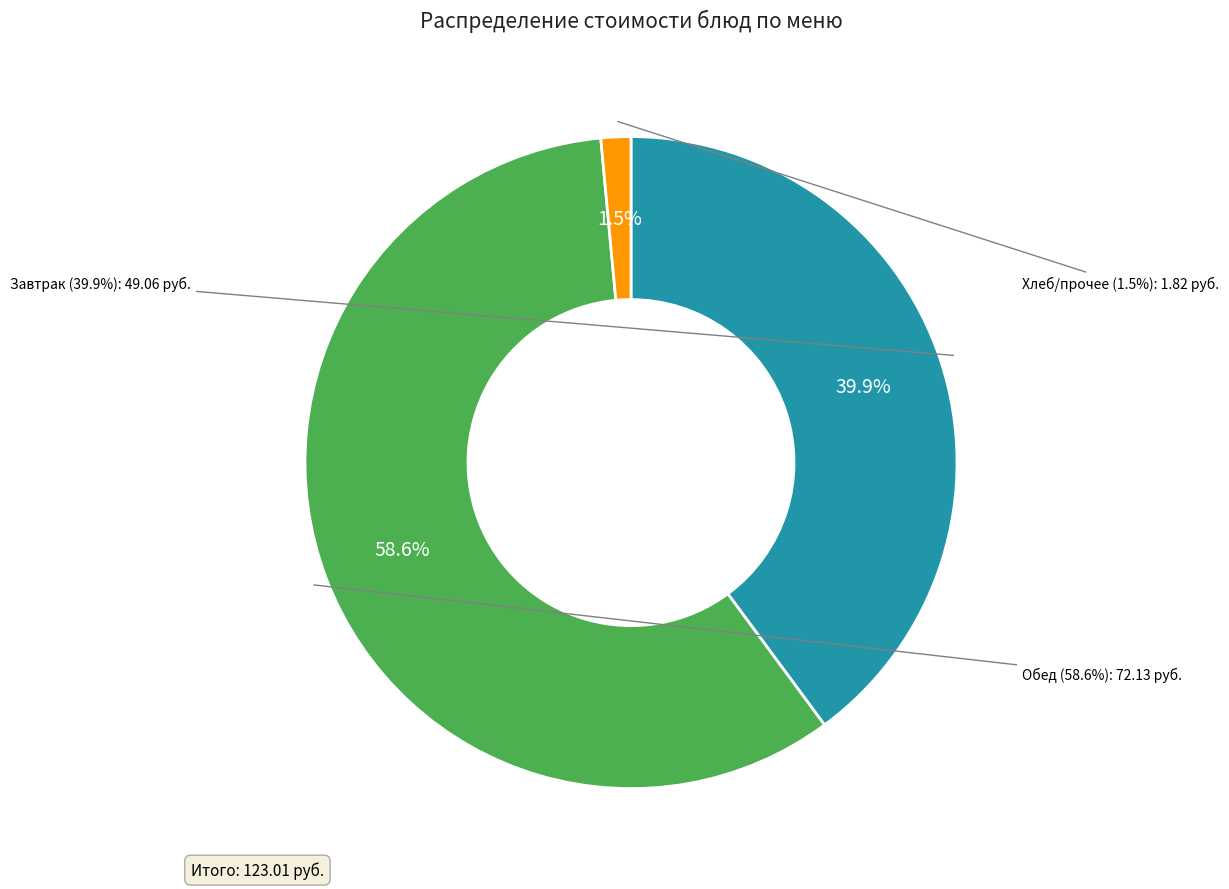

What percentage is the Батон пшеничный slice, to the nearest percent?

2%